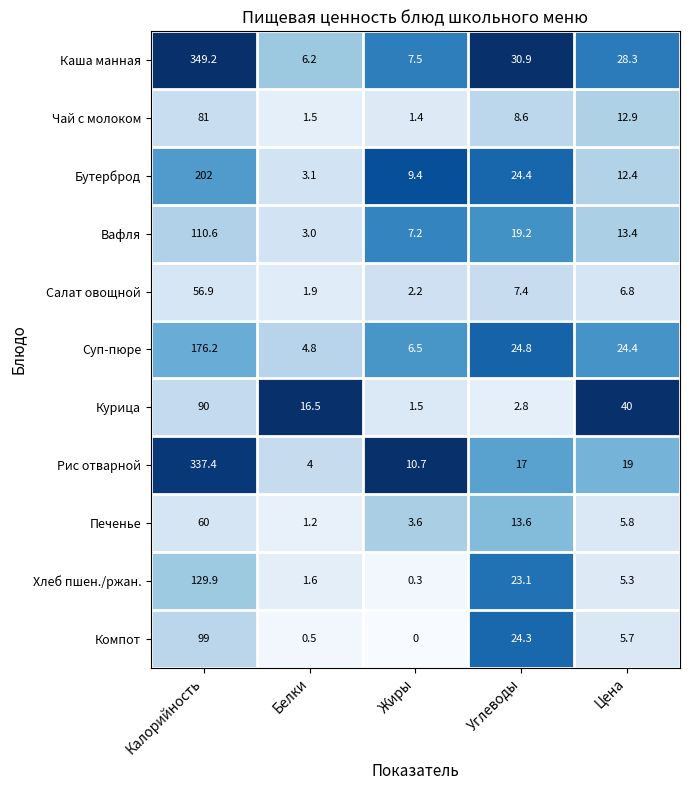

What is the total value across all series at Белки?

44.3